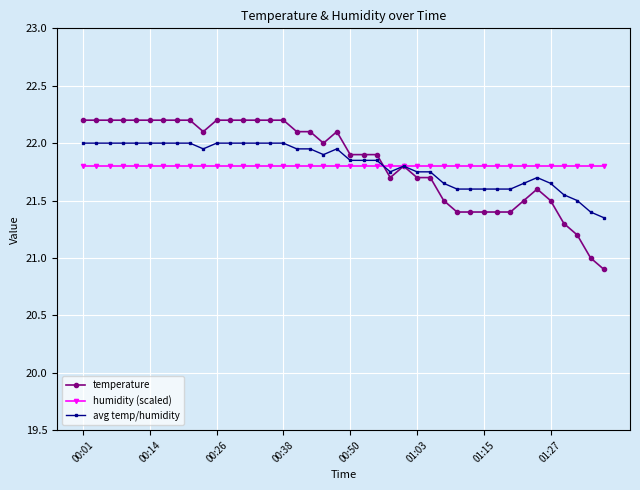

True or false: temperature has more than 0 points higher than both neighbors.

True